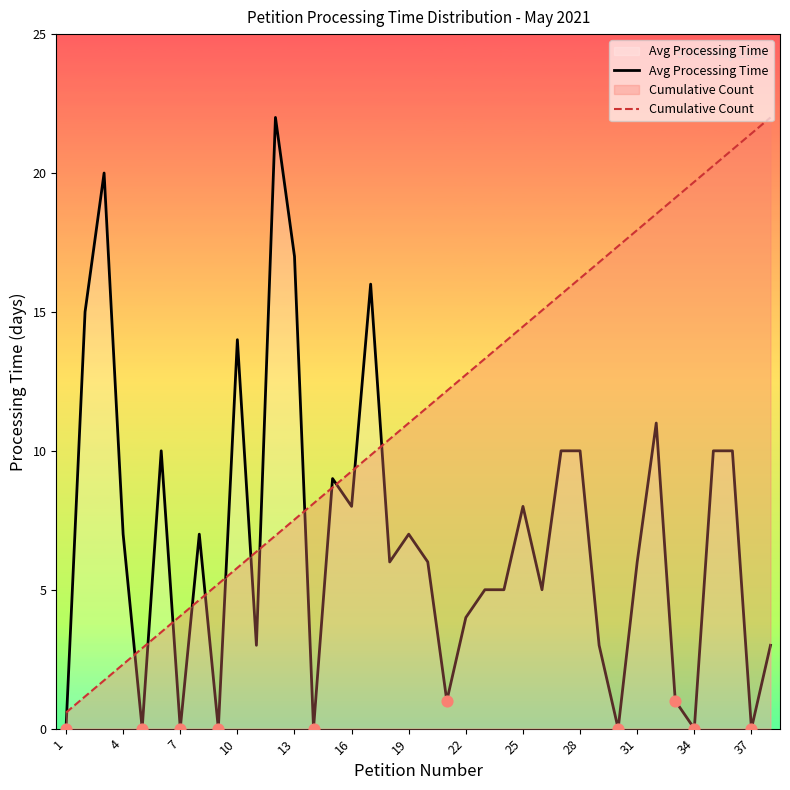

Which series contains the lowest Y value?

Avg Processing Time